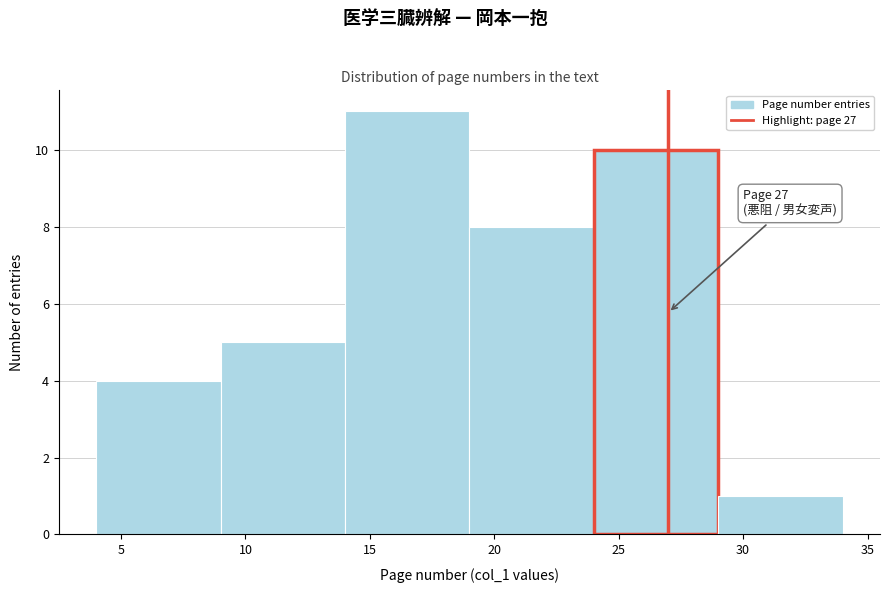

Which range on the x-axis has the tallest bar?

14 to 19